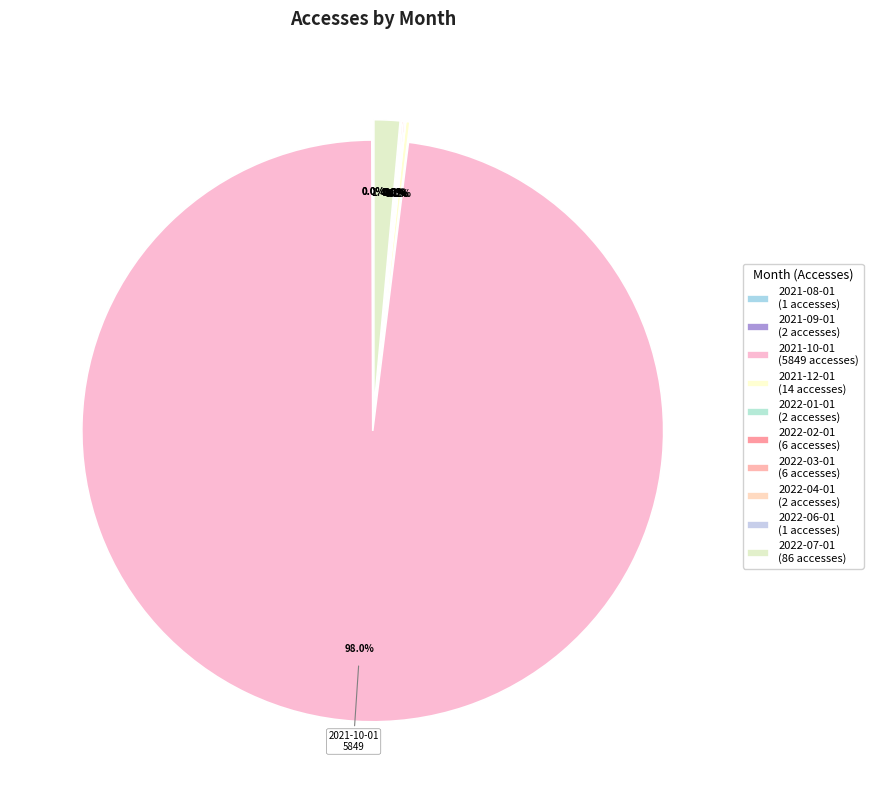

What percentage is the 2021-10-01 slice, to the nearest percent?

98%